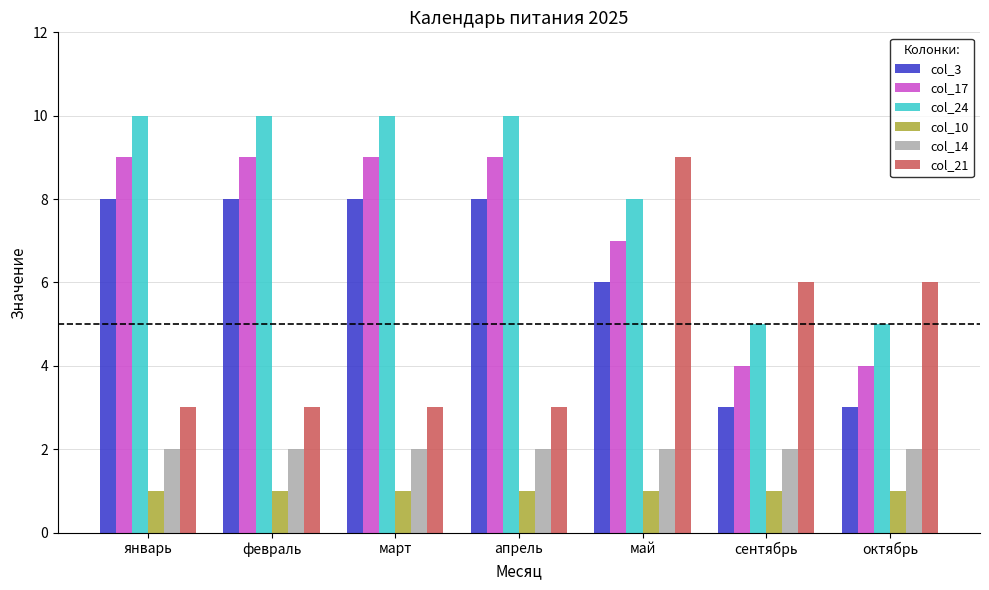

What is the spread (max minus min) of values at январь?

9